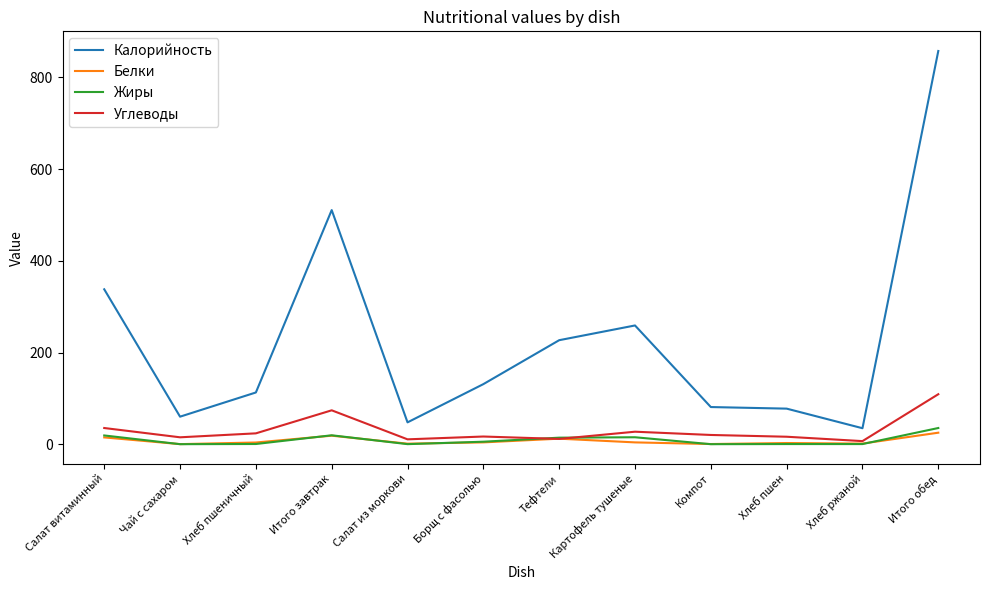

What are all the series names shown in the legend?

Калорийность, Белки, Жиры, Углеводы